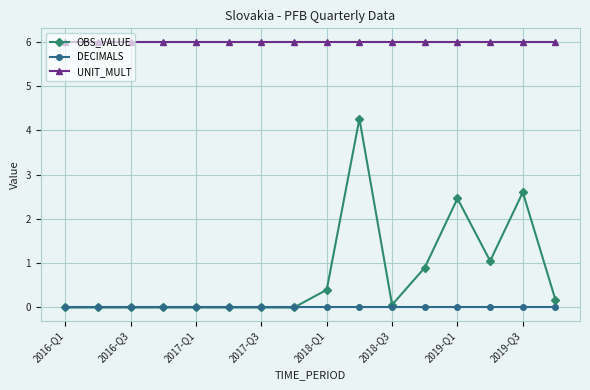

Which series has the widest spread of values?

OBS_VALUE